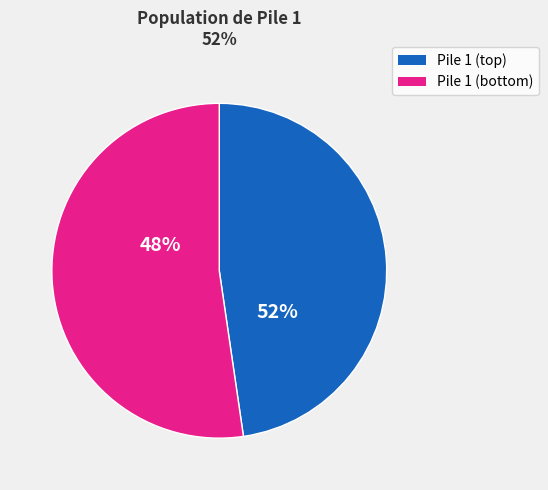

True or false: 38 accounts for 26% of the total.

False